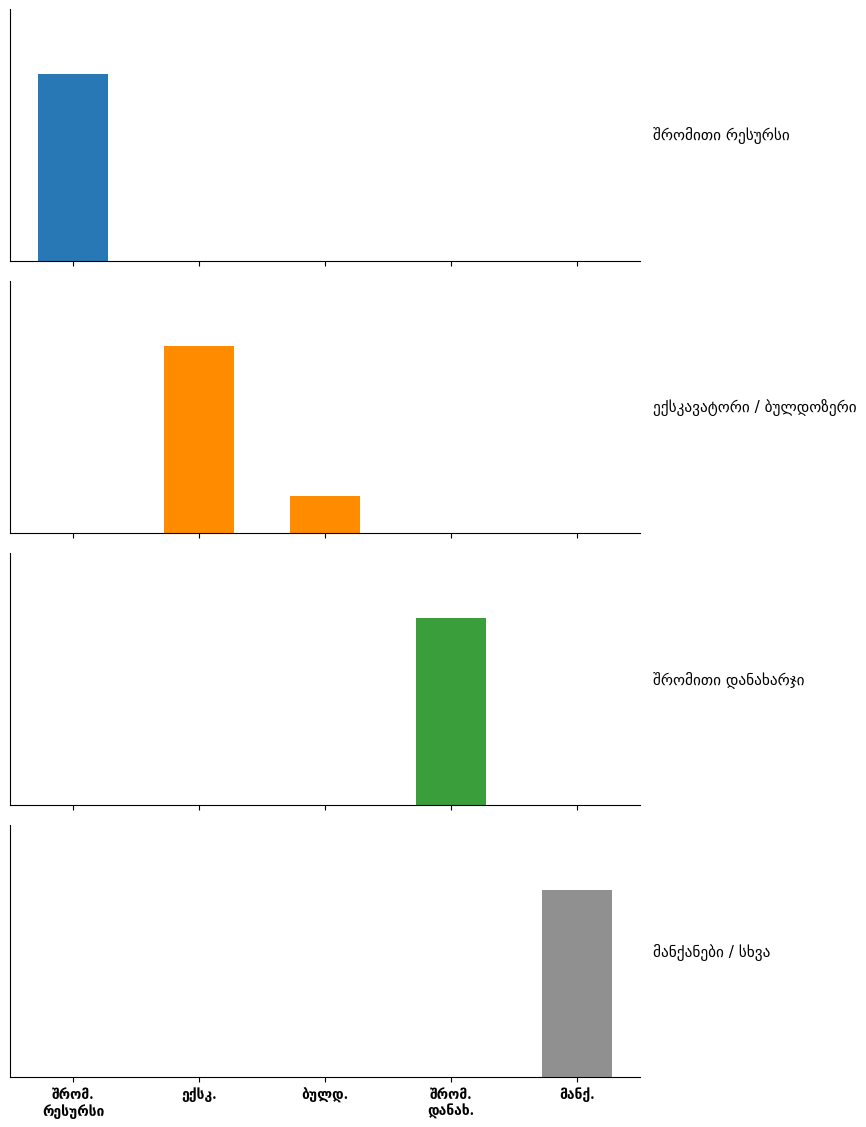

The შრომითი რესურსი series shows 0.0 at შრომ.
დანახ.. True or false?

True